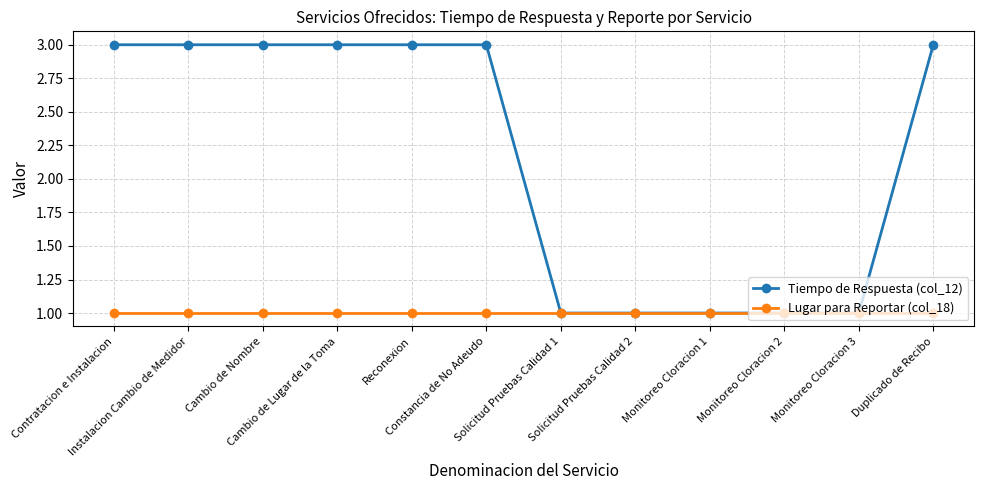

Reading left to right, list all the values displayed in this chart.

Tiempo de Respuesta (col_12): Contratacion e Instalacion=3	Instalacion Cambio de Medidor=3	Cambio de Nombre=3	Cambio de Lugar de la Toma=3	Reconexion=3	Constancia de No Adeudo=3	Solicitud Pruebas Calidad 1=1	Solicitud Pruebas Calidad 2=1	Monitoreo Cloracion 1=1	Monitoreo Cloracion 2=1	Monitoreo Cloracion 3=1	Duplicado de Recibo=3
Lugar para Reportar (col_18): Contratacion e Instalacion=1	Instalacion Cambio de Medidor=1	Cambio de Nombre=1	Cambio de Lugar de la Toma=1	Reconexion=1	Constancia de No Adeudo=1	Solicitud Pruebas Calidad 1=1	Solicitud Pruebas Calidad 2=1	Monitoreo Cloracion 1=1	Monitoreo Cloracion 2=1	Monitoreo Cloracion 3=1	Duplicado de Recibo=1